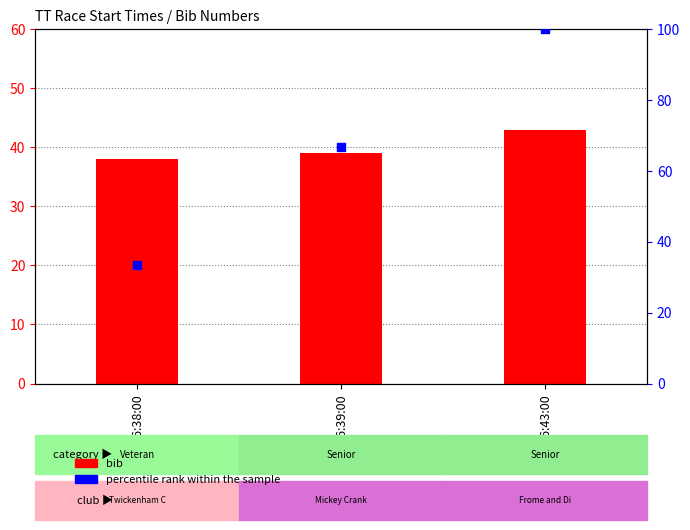

At which category is the sum across all series the highest?

16:43:00